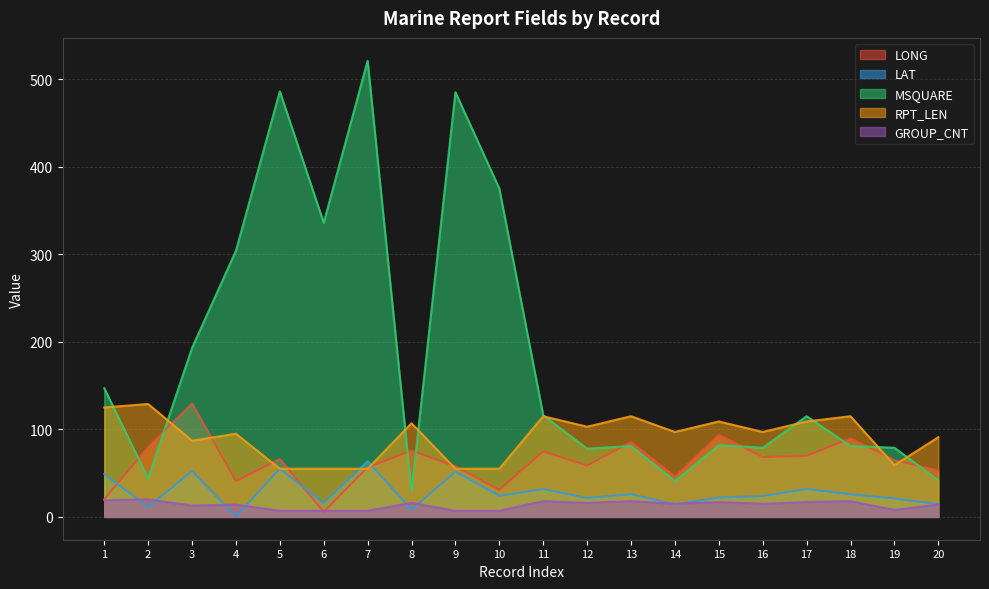

How many lines are shown in the chart?

5